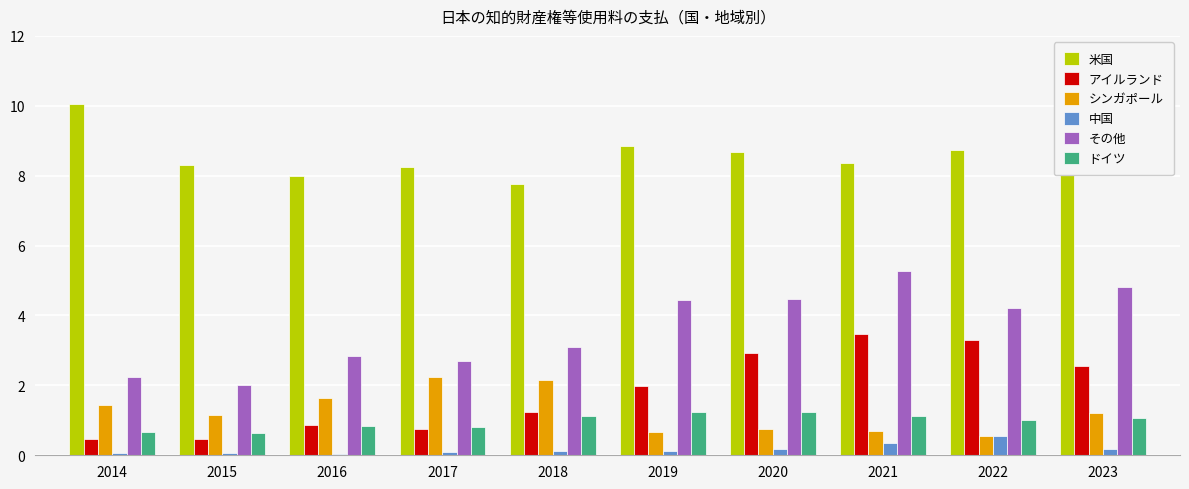

Is it true that シンガポール equals 2.0 at 2015?

False